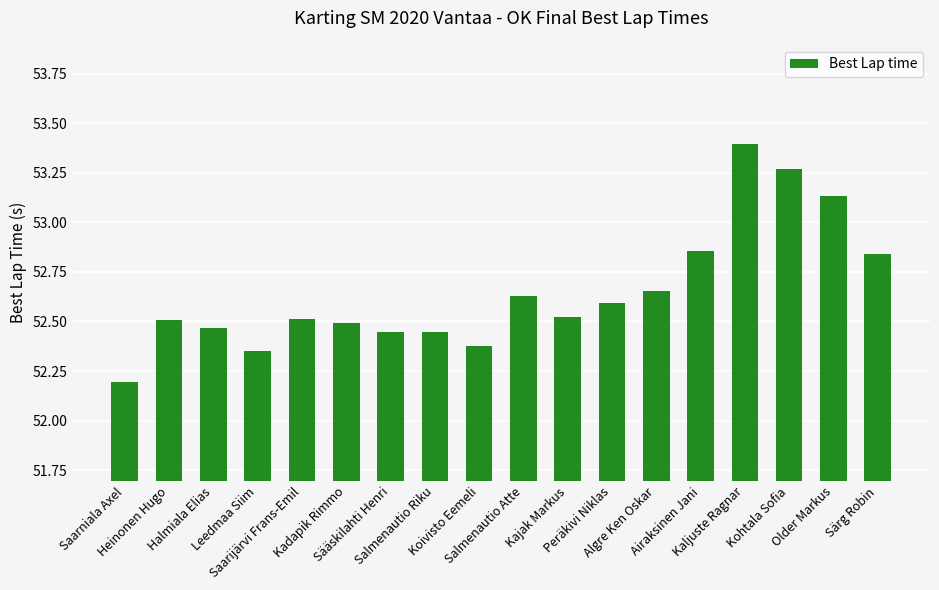

What is the difference between the second highest and minimum values?

1.1